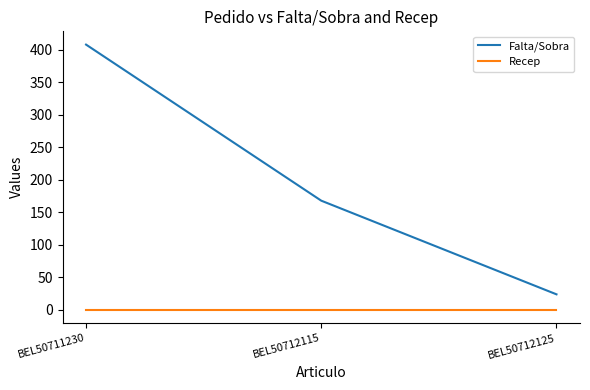

Is it true that Falta/Sobra equals 10 at BEL50712125?

False